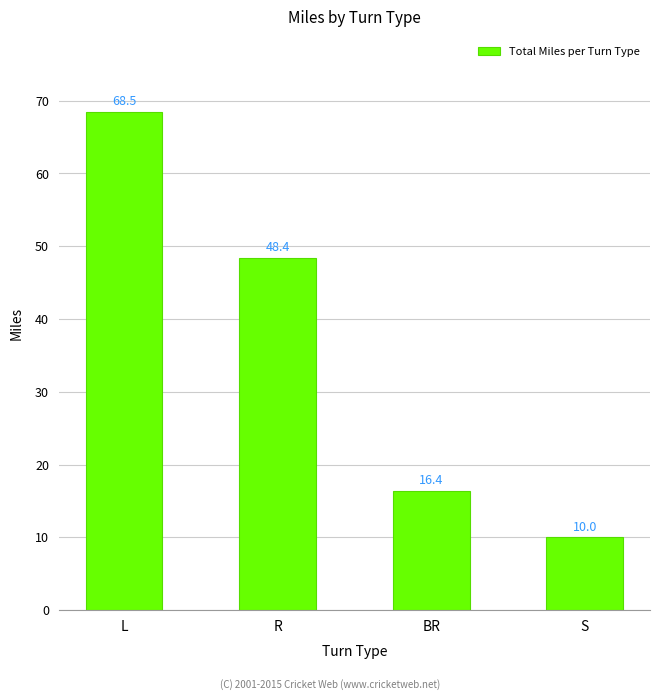

At which label is the value closest to 39?

R